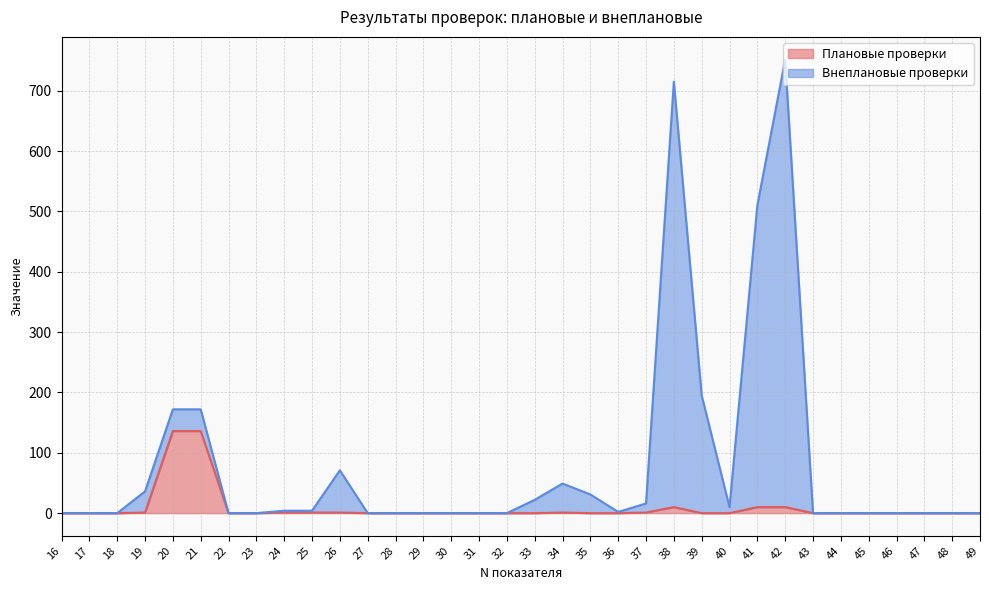

Between 21 and 29, which series saw the biggest shift?

Внеплановые проверки